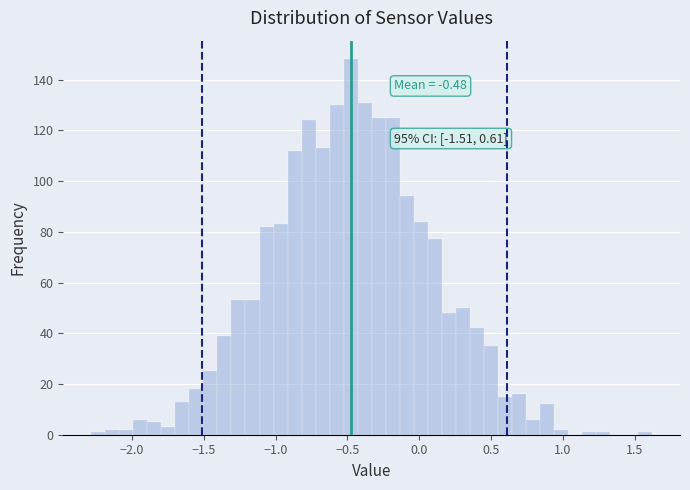

Read against the x-axis, roughly where is the centre of the tallest bar?

-0.50